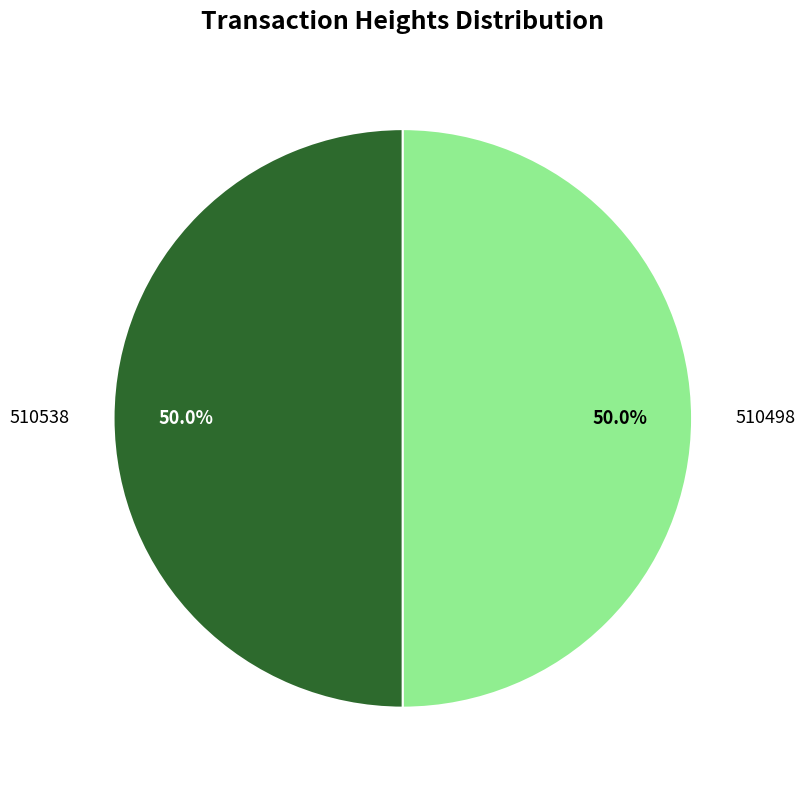

What percentage do 510498 and 510538 together represent?

100.0%